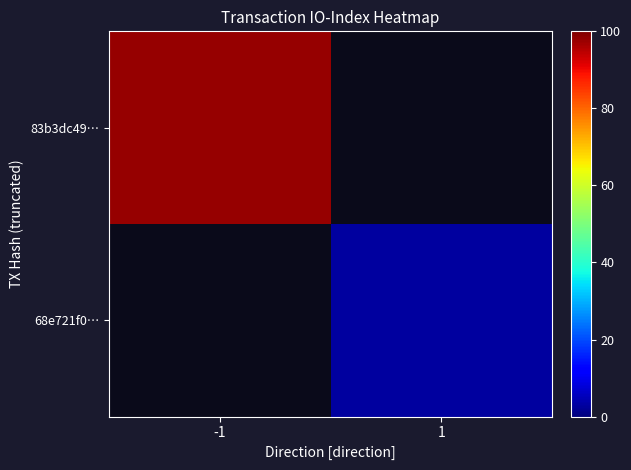

How many values in 83b3dc49… are above zero?

1